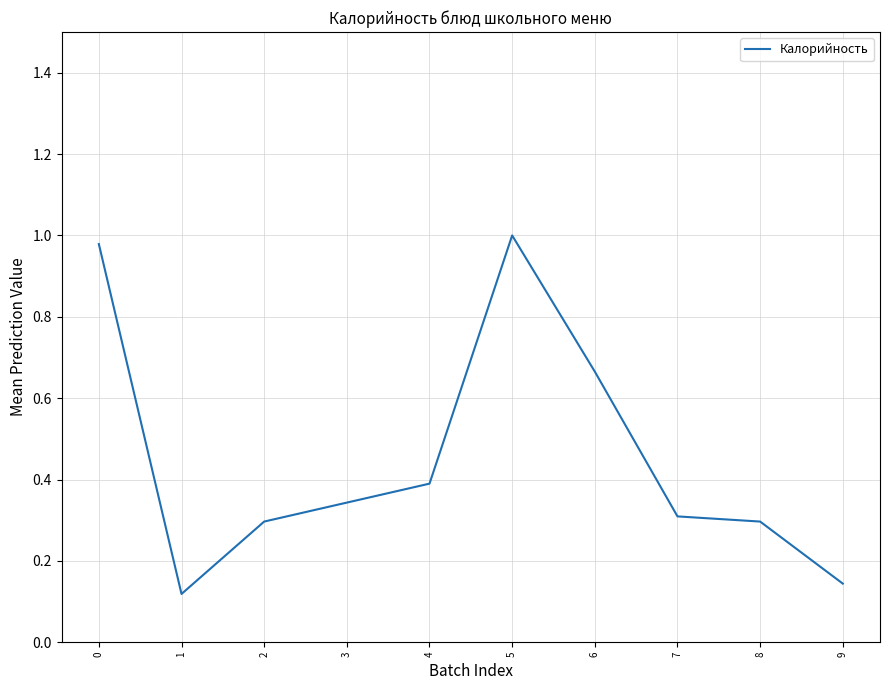

Is it true that the value at 5 is 1.8?

False